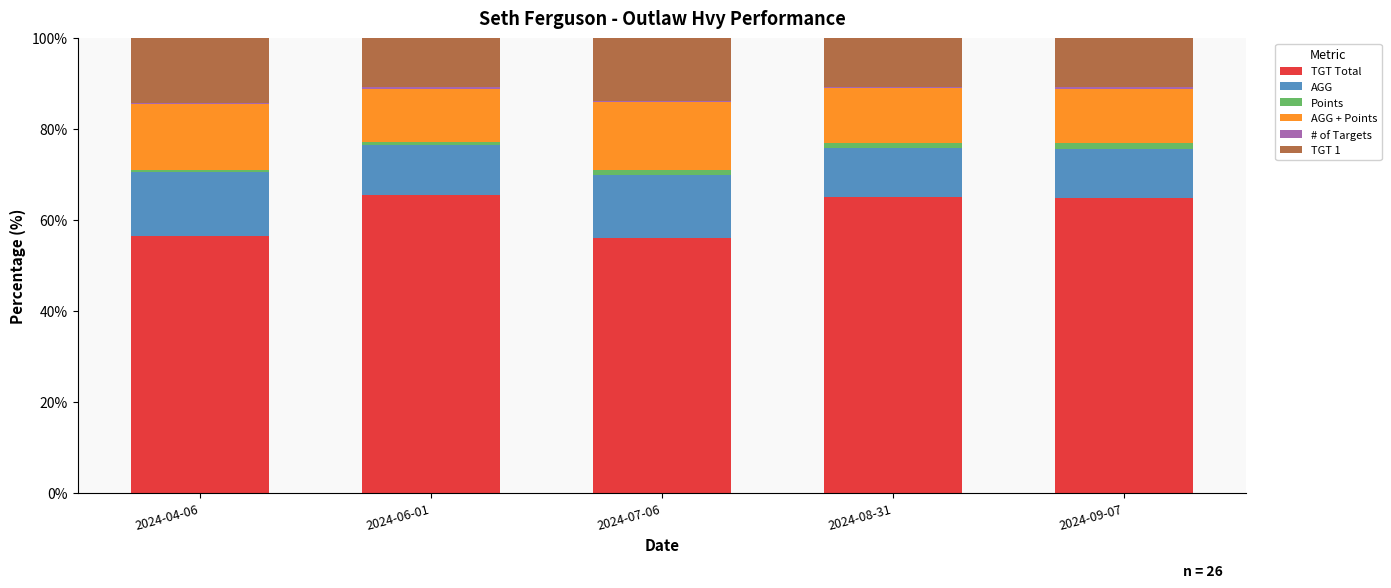

What is the maximum value for TGT Total?

65.6